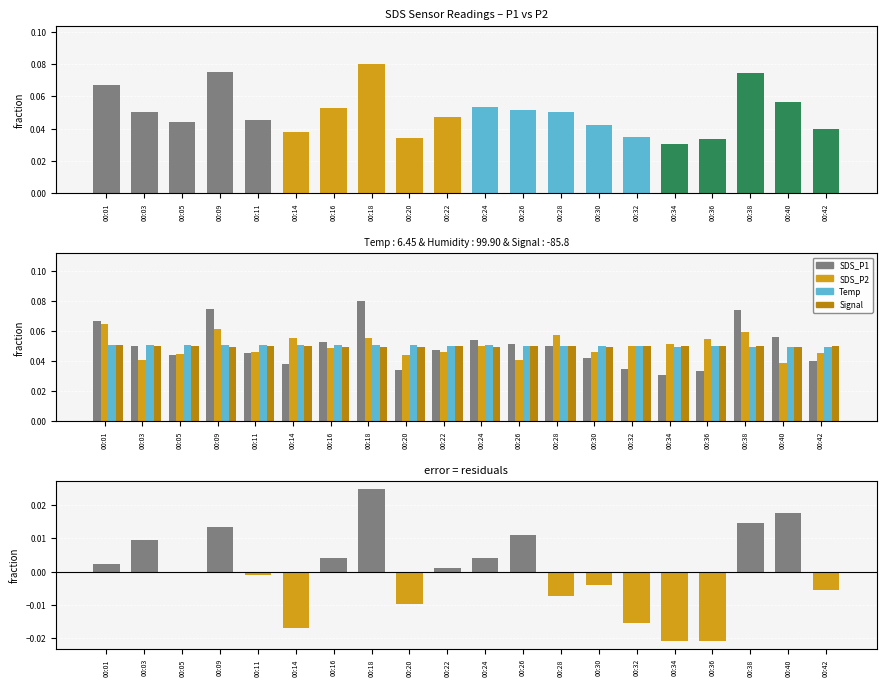

The value of SDS_P2 at 00:14 is 0.1. True or false?

False